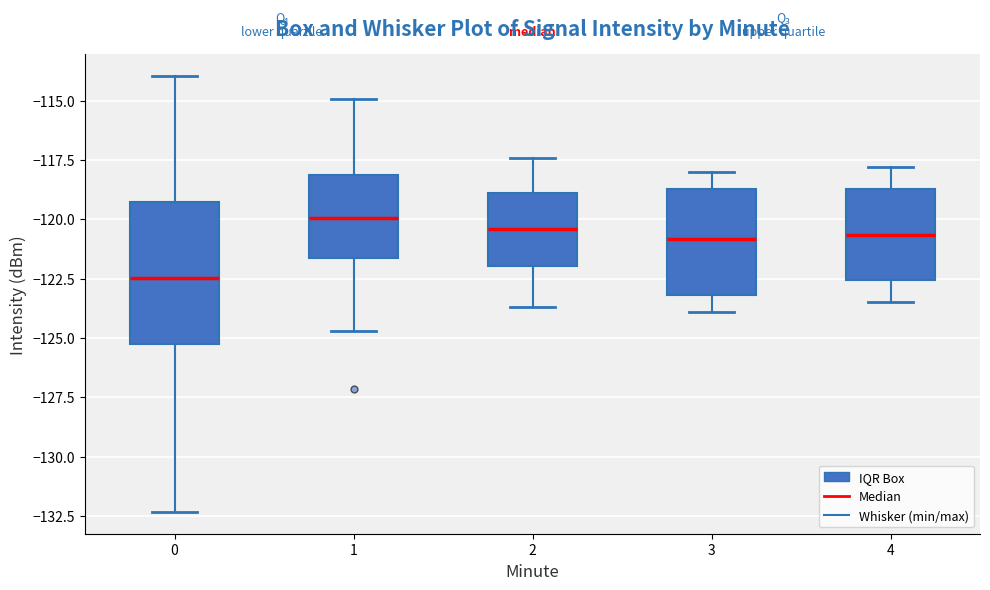

Reading left to right, transcribe this box plot: for each box, give where its median line is, the range the box spans, and where its two whiskers end, as read against the y-axis. The values are not printed on the chart, so give them approximately, as read against the axis.

0: median -122.5, box -125.0 to -119.5, whiskers -132.5 to -114.0
1: median -120.0, box -121.5 to -118.0, whiskers -124.5 to -115.0
2: median -120.5, box -122.0 to -119.0, whiskers -123.5 to -117.5
3: median -121.0, box -123.0 to -118.5, whiskers -124.0 to -118.0
4: median -120.5, box -122.5 to -118.5, whiskers -123.5 to -118.0